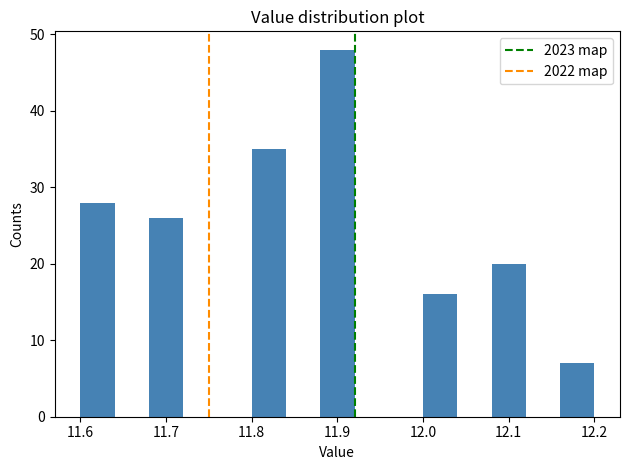

Over which range of the x-axis is the bar tallest?

11.88 to 11.92